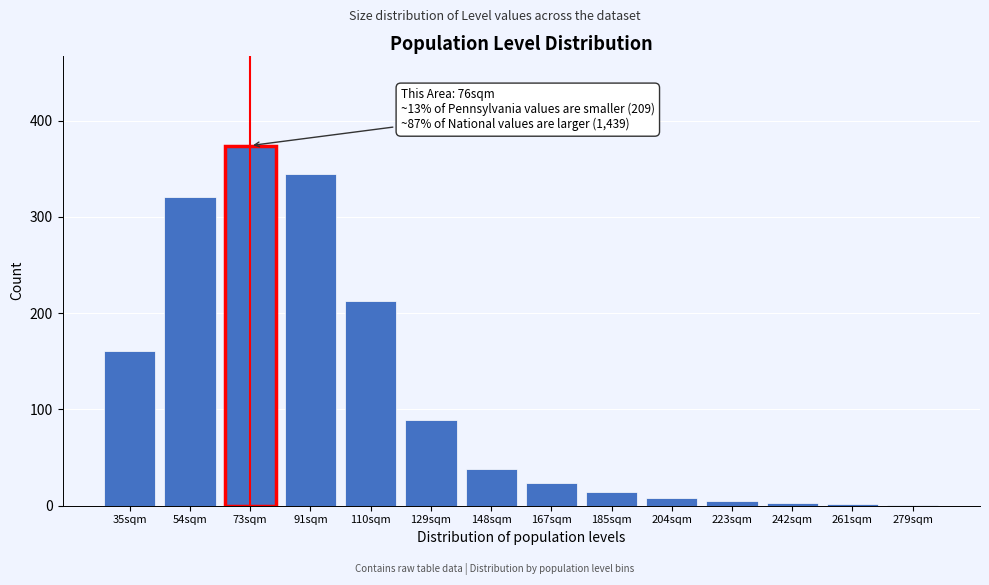

The value at 129sqm is 151. True or false?

False